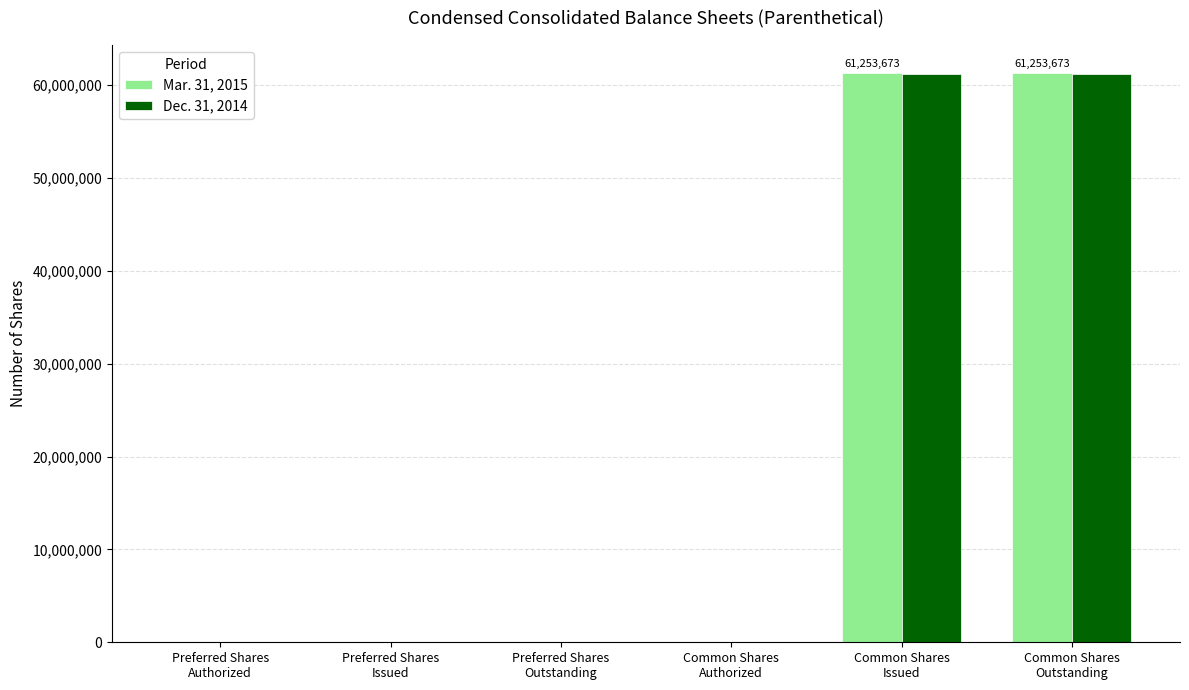

How many groups of bars are there?

6